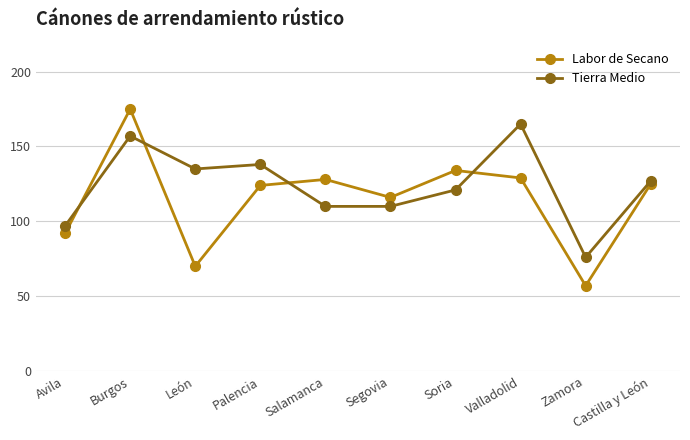

Reading left to right, what are all the values shown in this chart?

Labor de Secano: 92	175	70	124	128	116	134	129	57	125
Tierra Medio: 97	157	135	138	110	110	121	165	76	127